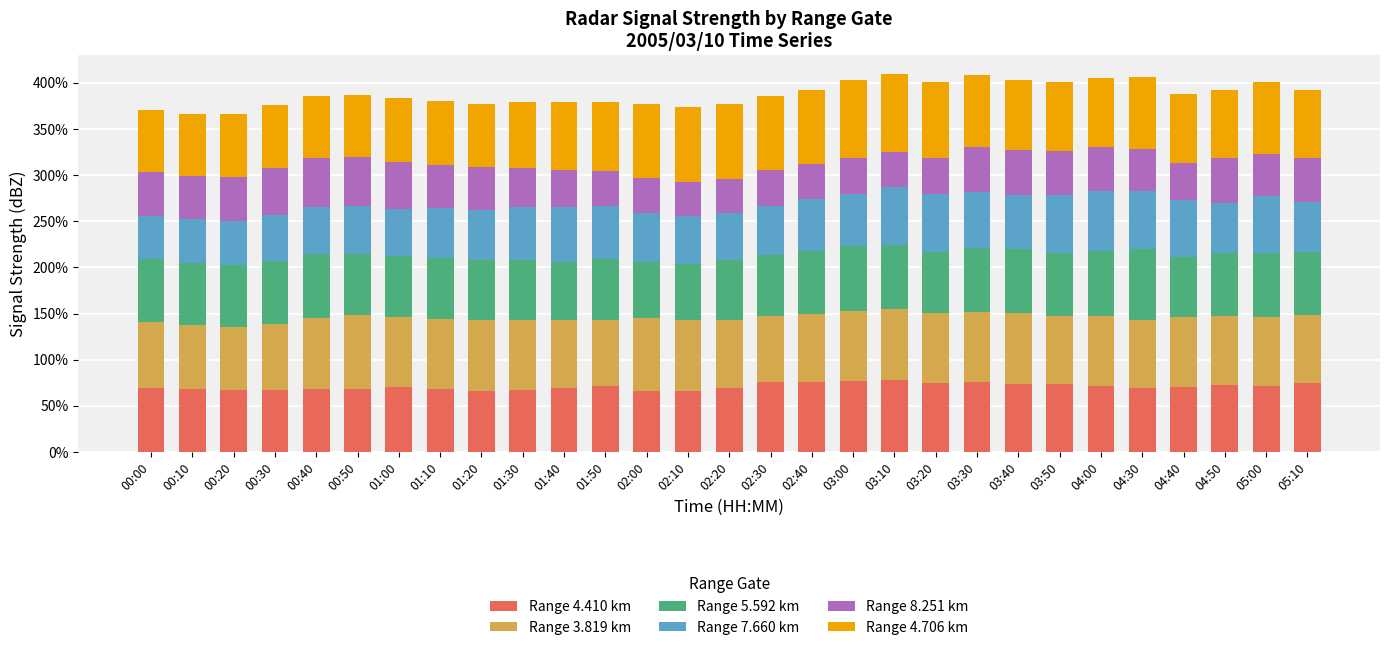

What are all the series names shown in the legend?

Range 4.410 km, Range 3.819 km, Range 5.592 km, Range 7.660 km, Range 8.251 km, Range 4.706 km